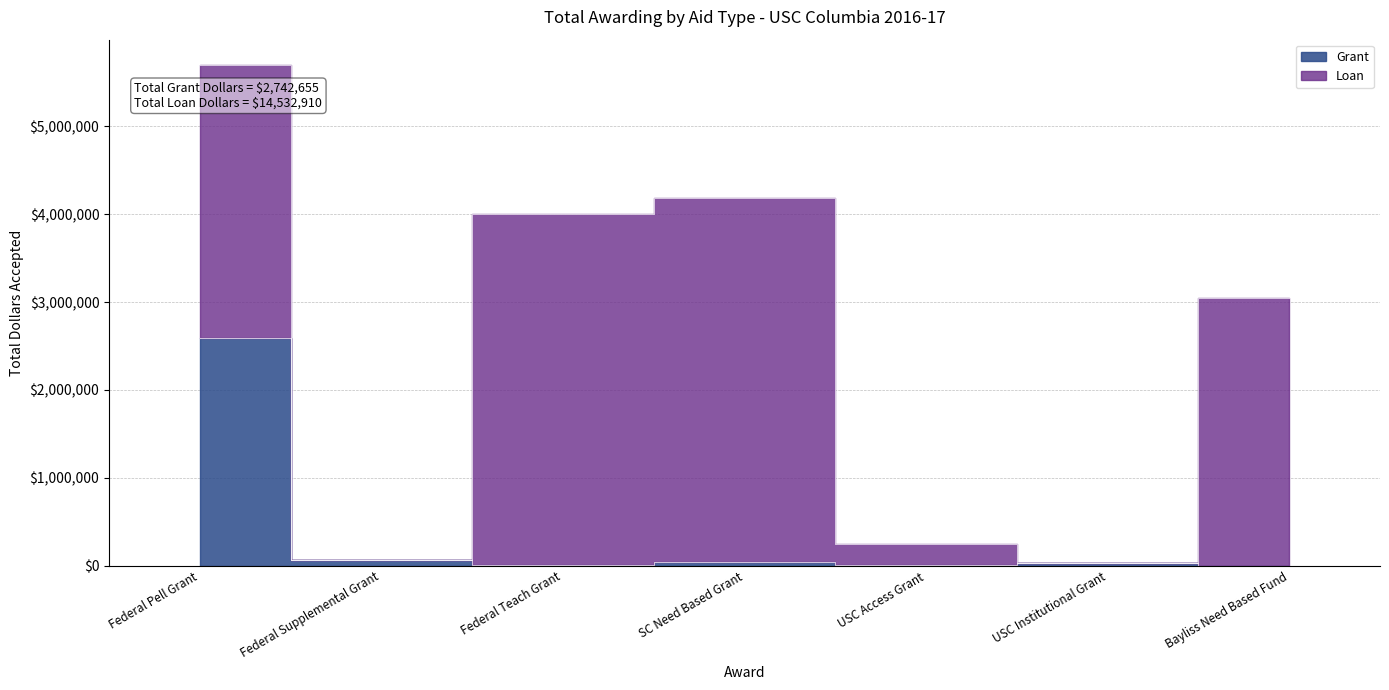

How many data points are above 29830?

3